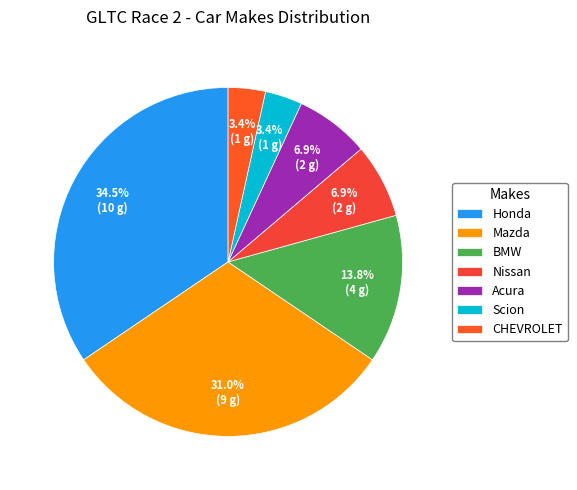

What percentage do Mazda and CHEVROLET together represent?

34.5%